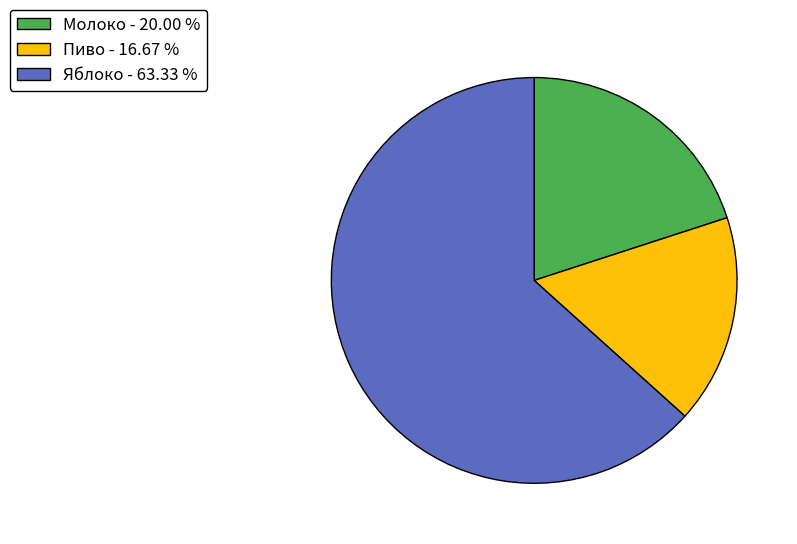

What is the ratio of the value at Яблоко - 63.33 % to the value at Молоко - 20.00 %?

3.2